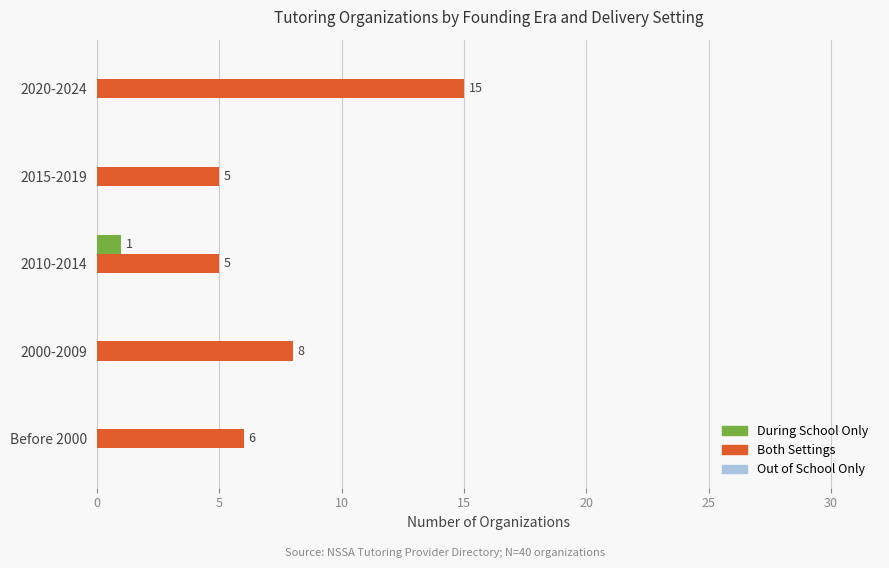

What is the total value across all series at 2010-2014?

6